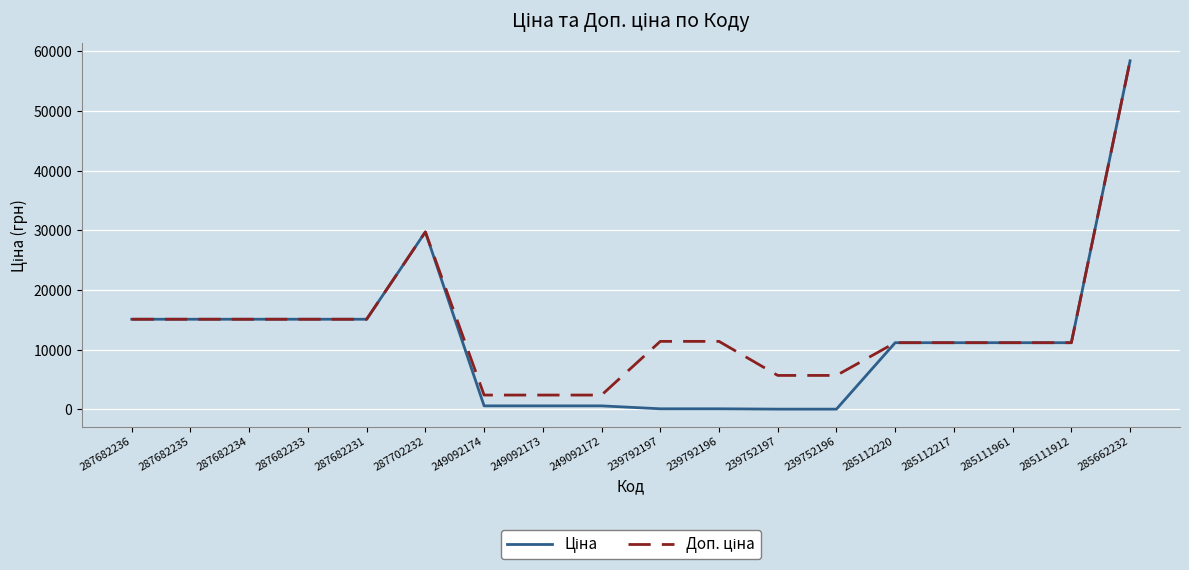

Is this an area chart (filled region under the line)?

No